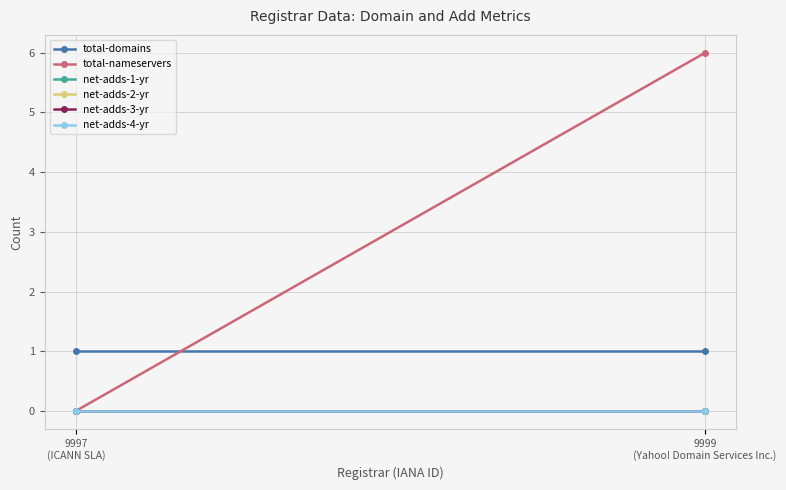

Is this an area chart (filled region under the line)?

No